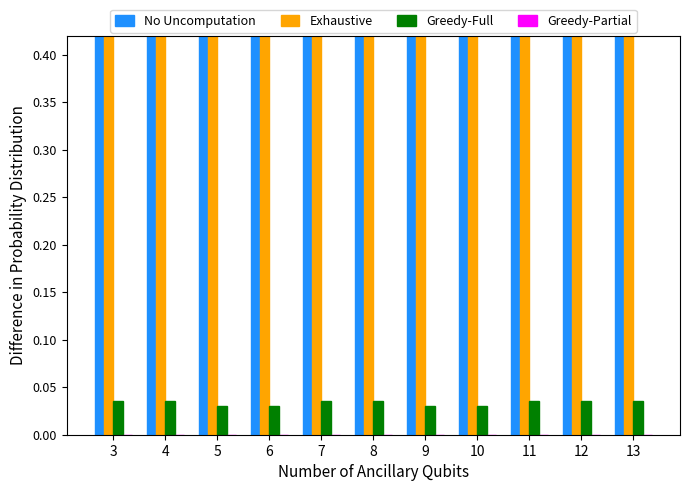

What is the sum of the Exhaustive values at 11 and 9?

2.0